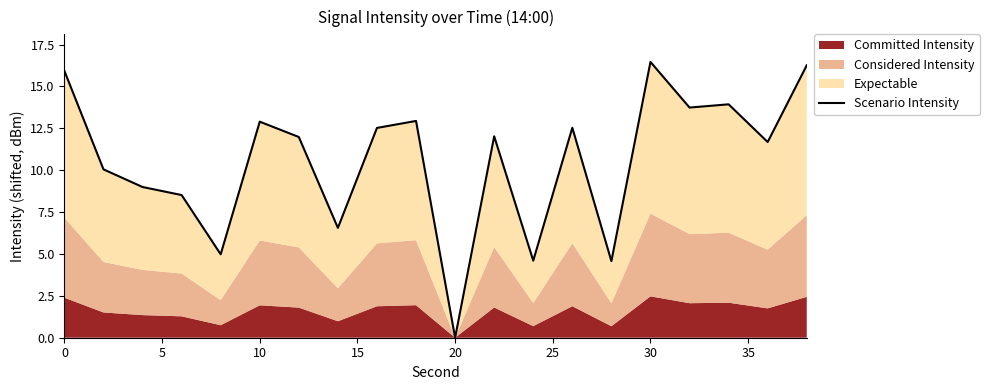

Reading left to right, extract all data points from this chart.

15.9	10.0	9.0	8.5	5.0	12.9	12.0	6.6	12.5	12.9	0.0	12.0	4.6	12.5	4.6	16.5	13.7	13.9	11.7	16.3